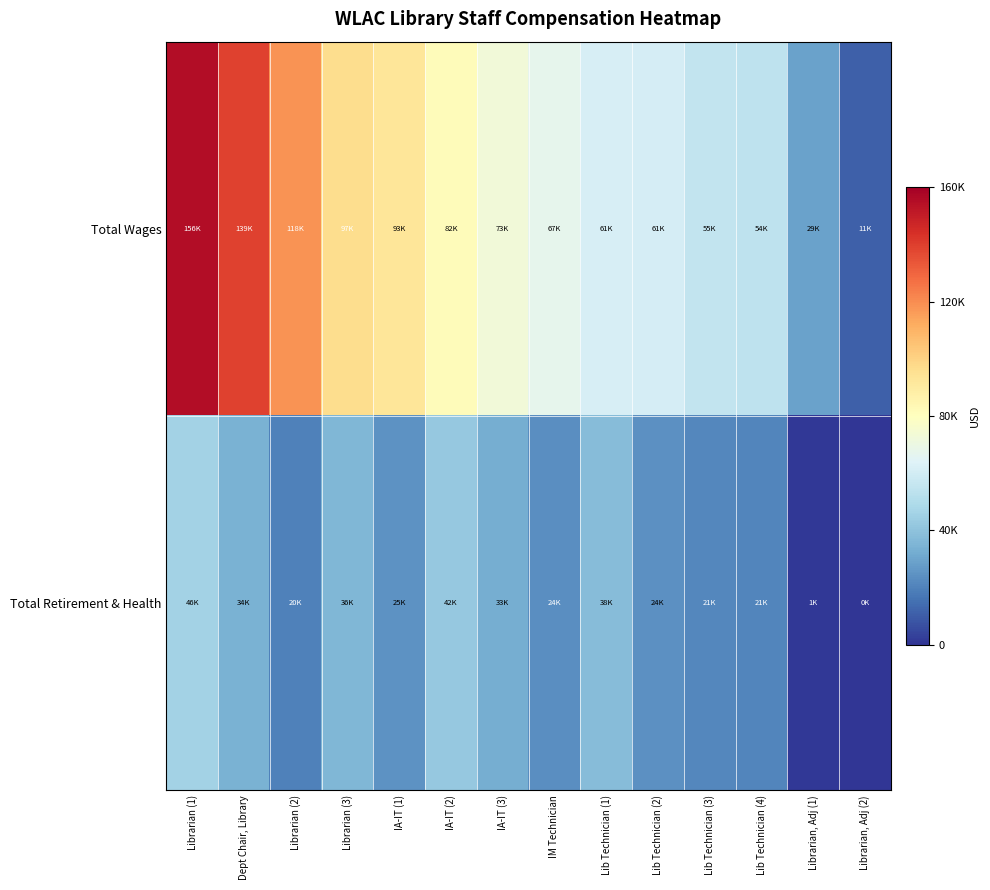

What is the total value across all series at Librarian (3)?

132534